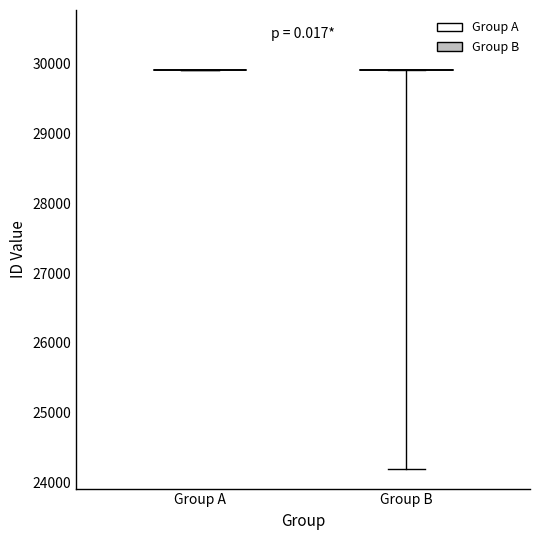

What is the minimum value shown in the chart?

24197